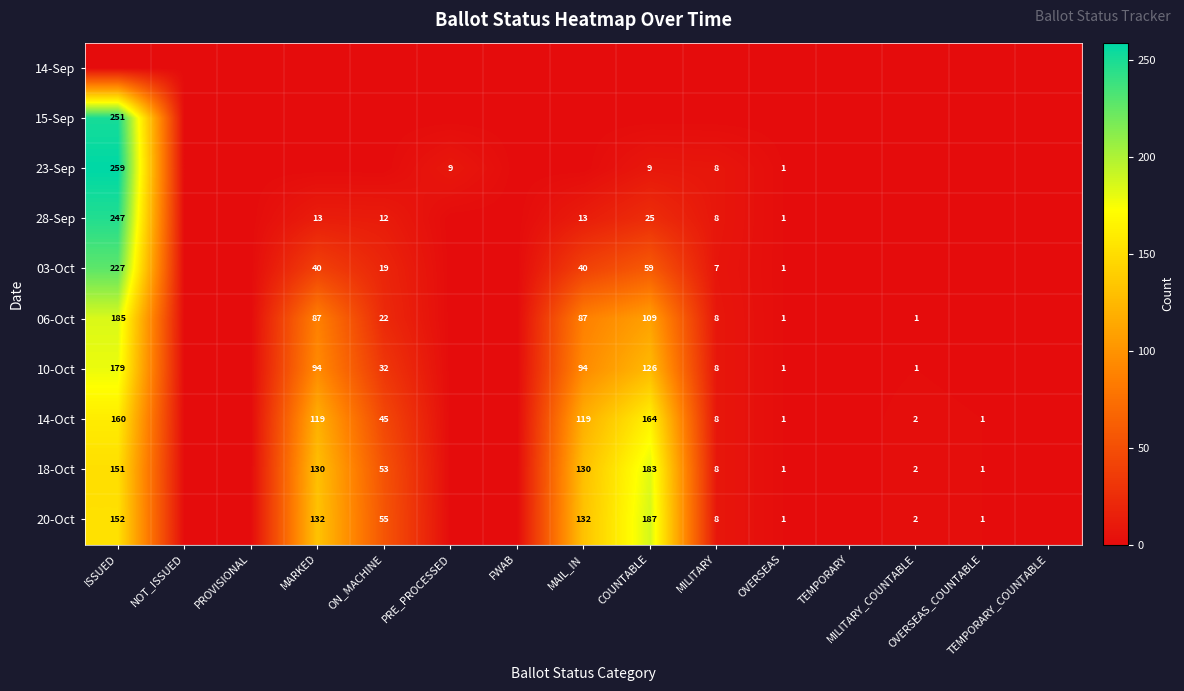

Is it true that 23-Sep equals 259 at ISSUED?

True